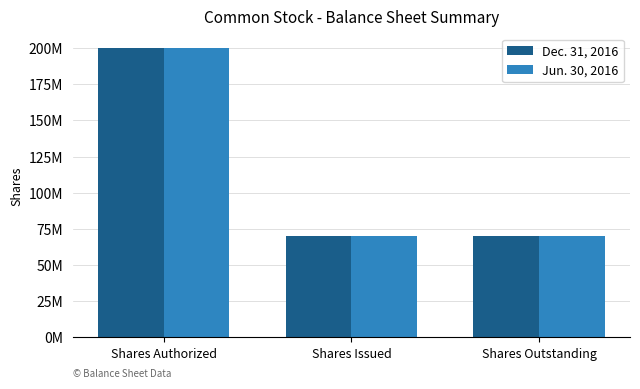

What is the highest value of the Dec. 31, 2016 series?

200000000